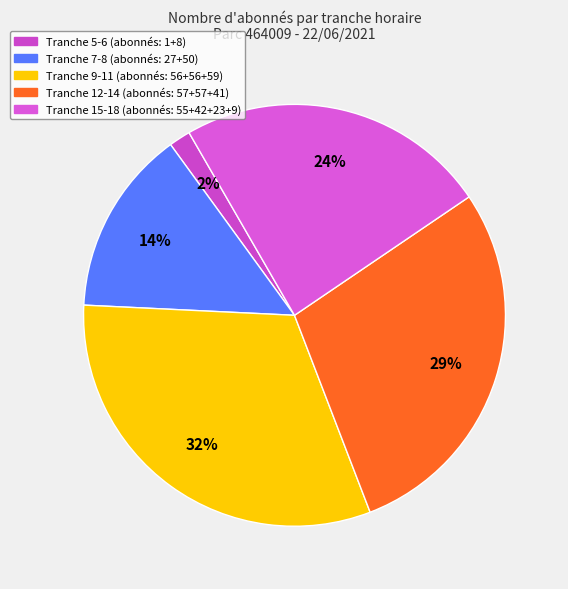

Which category has the smallest portion of the pie?

5